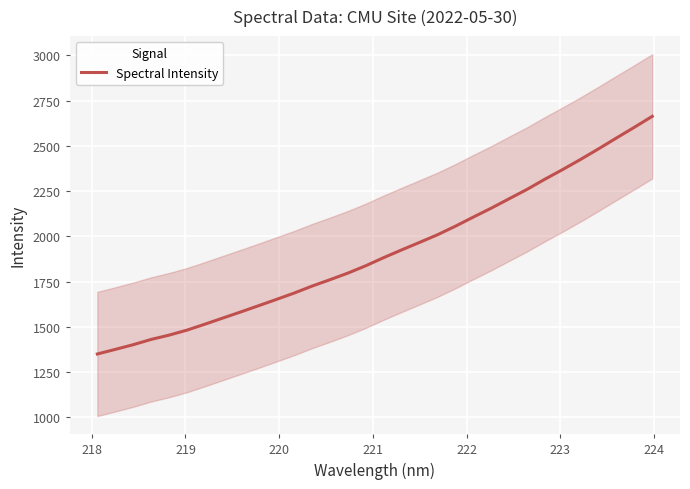

True or false: the data has more than 2 interior local peaks.

False